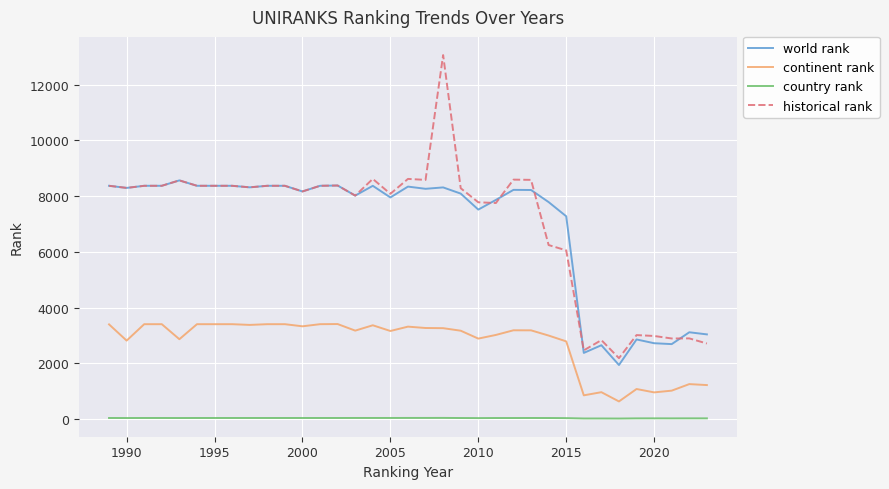

What is the maximum value shown in the chart?

13065